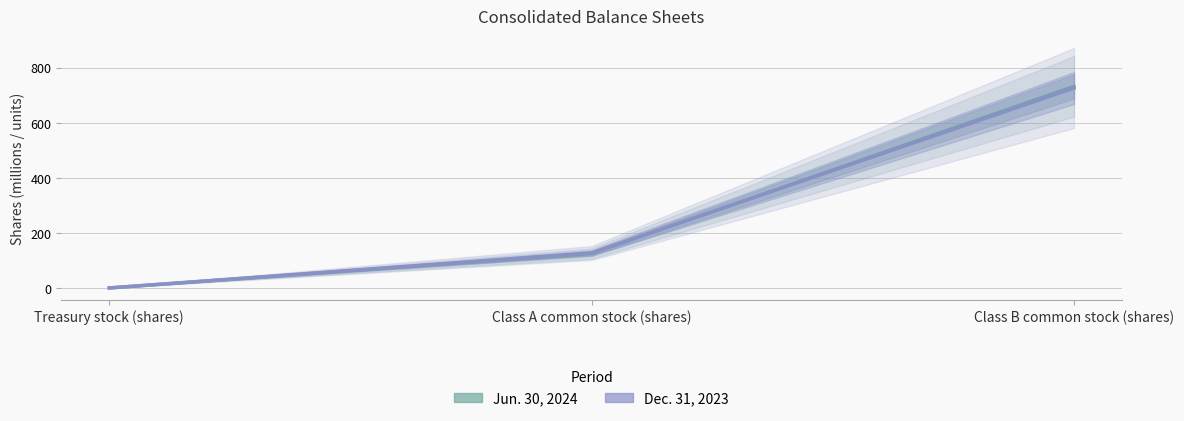

How many data points in Dec. 31, 2023 are less than 127?

1